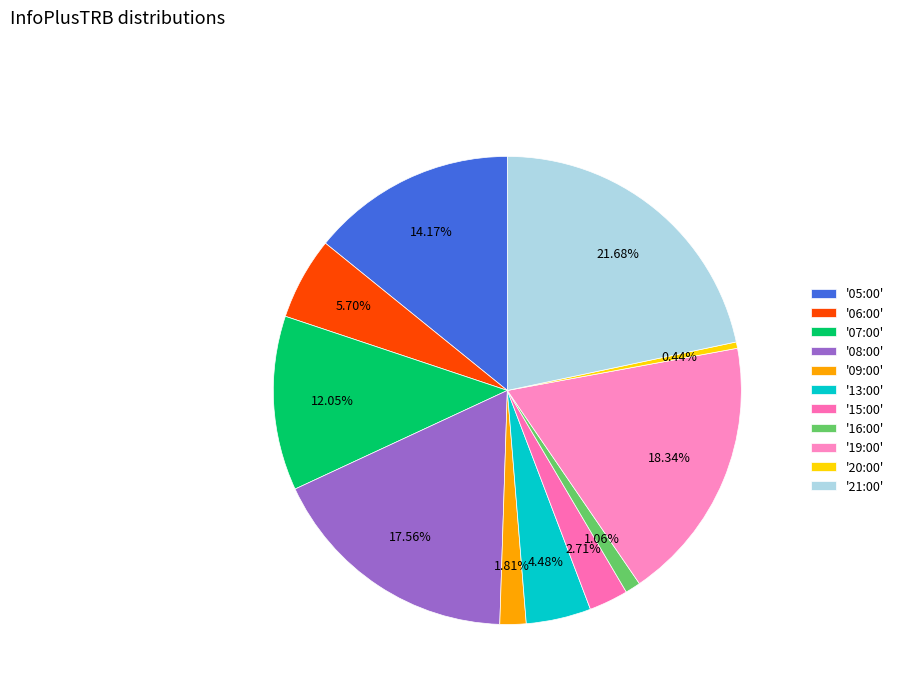

How many segments does this pie chart have?

11